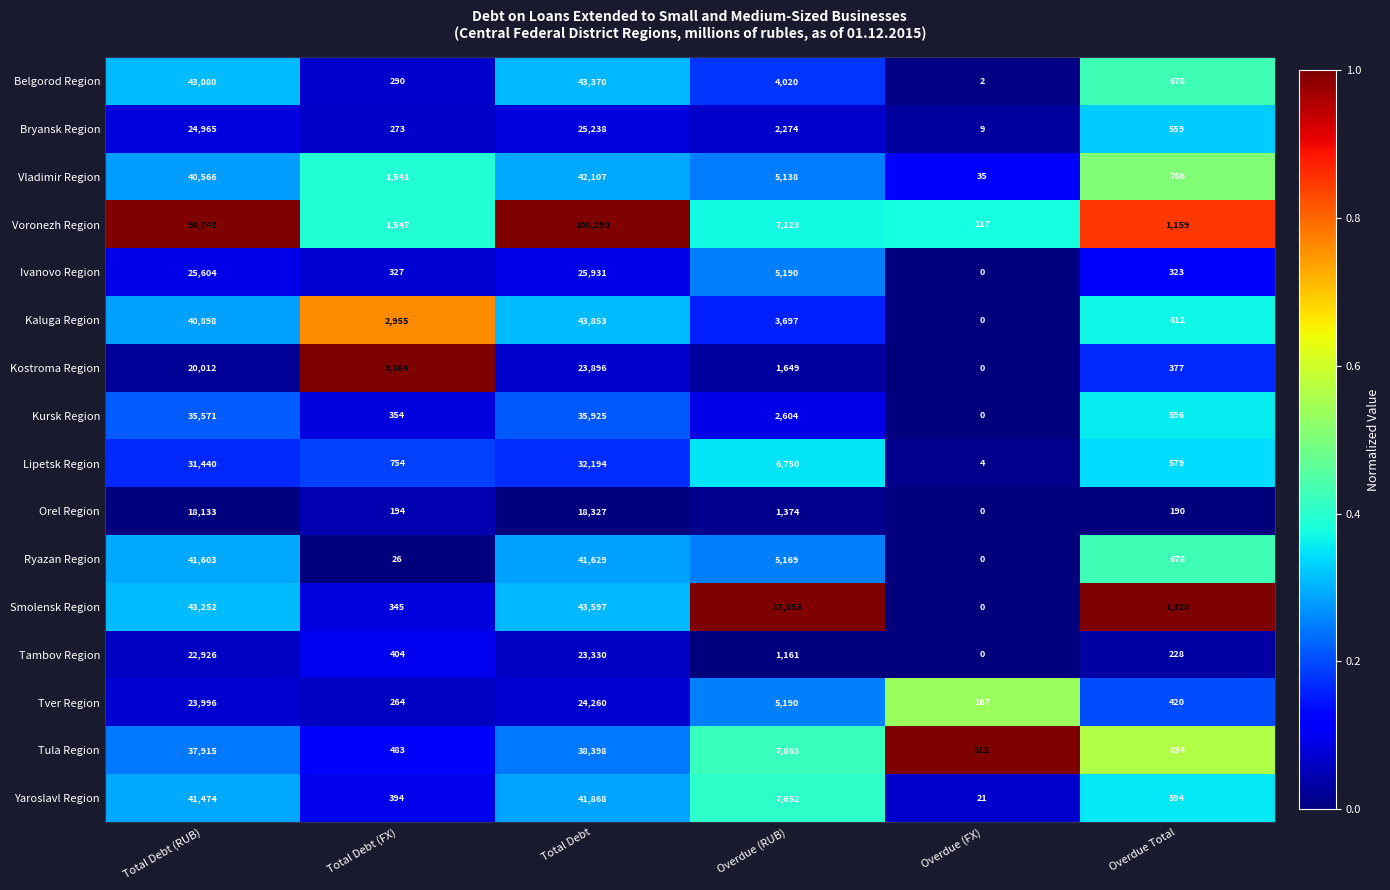

Which series has the widest spread of values?

Voronezh Region